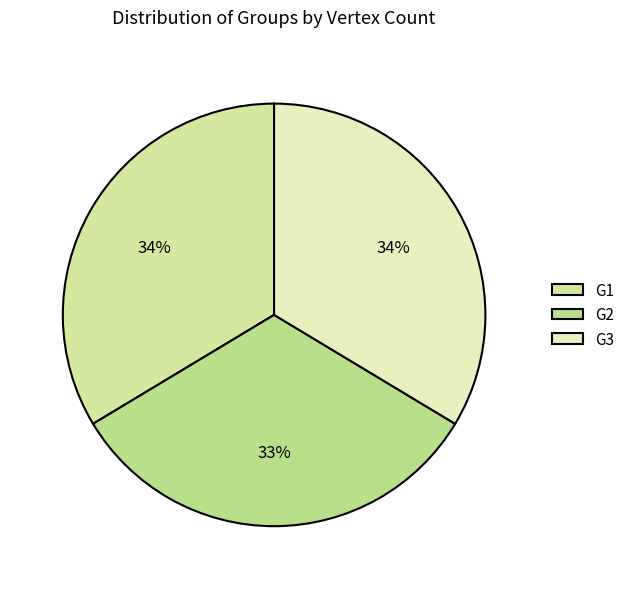

Combined, do G1 and G2 account for over 50%?

Yes